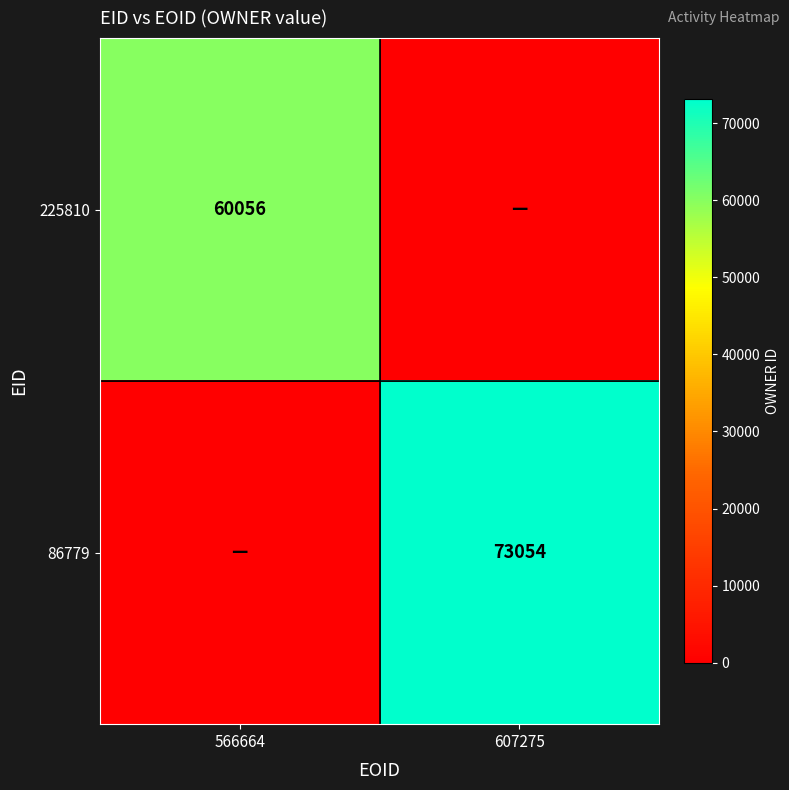

The 225810 series shows 60056 at 566664. True or false?

True